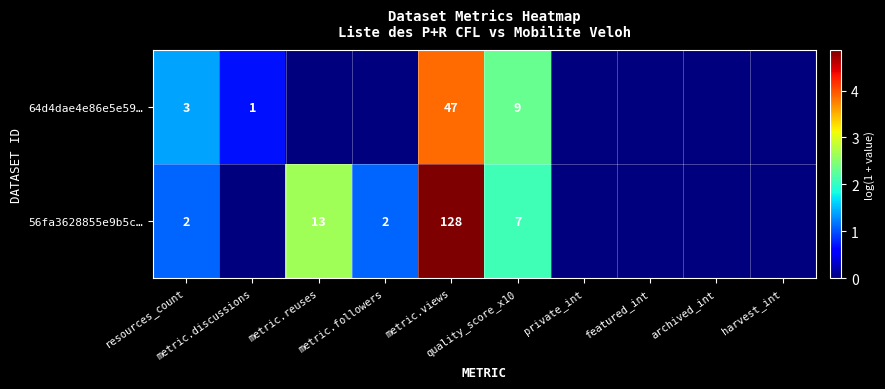

At which category is the sum across all series the highest?

metric.views